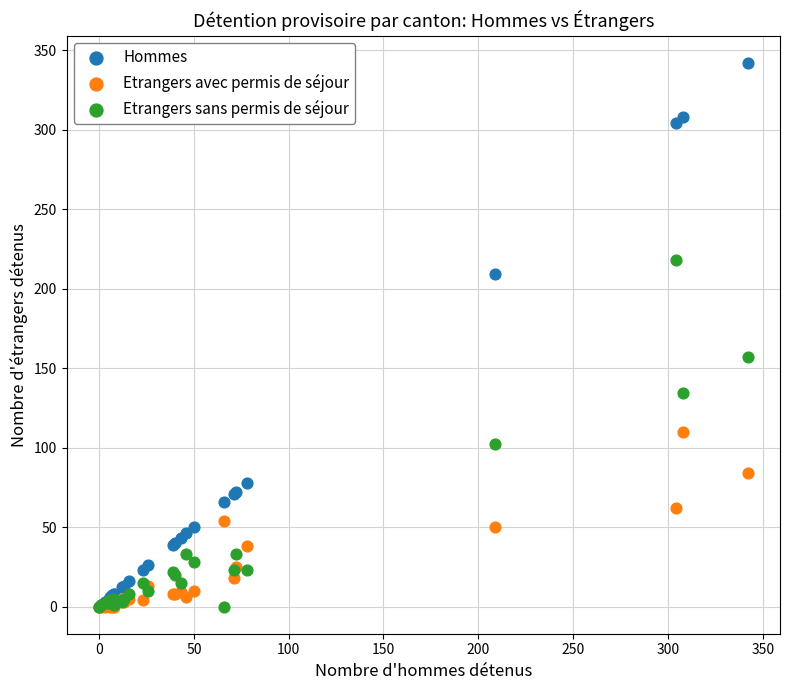

In the Hommes series, what Y value is closest to 171?

209